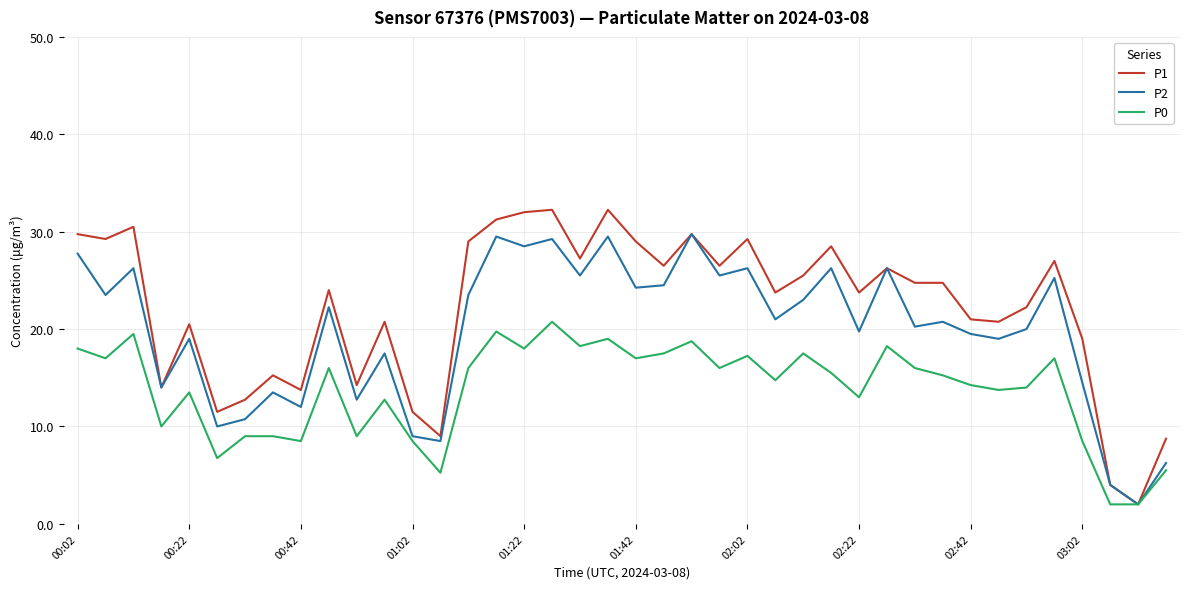

Which series has the largest range (max minus min)?

P1